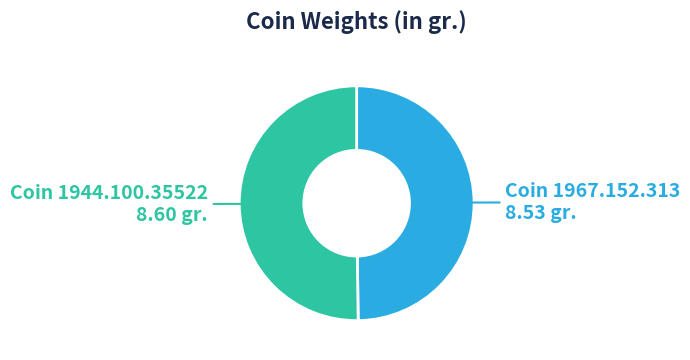

Which category has the biggest portion of the pie?

1944.100.35522